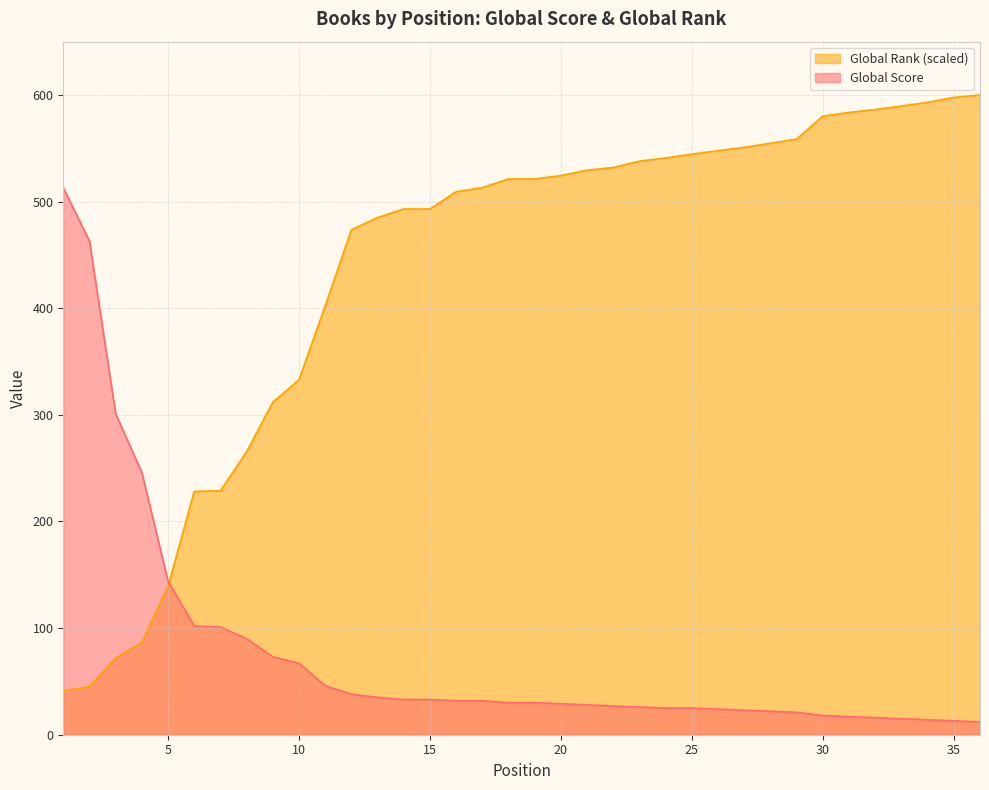

Rank the series by their average value, from highest to lowest.

Global Rank (scaled), Global Score